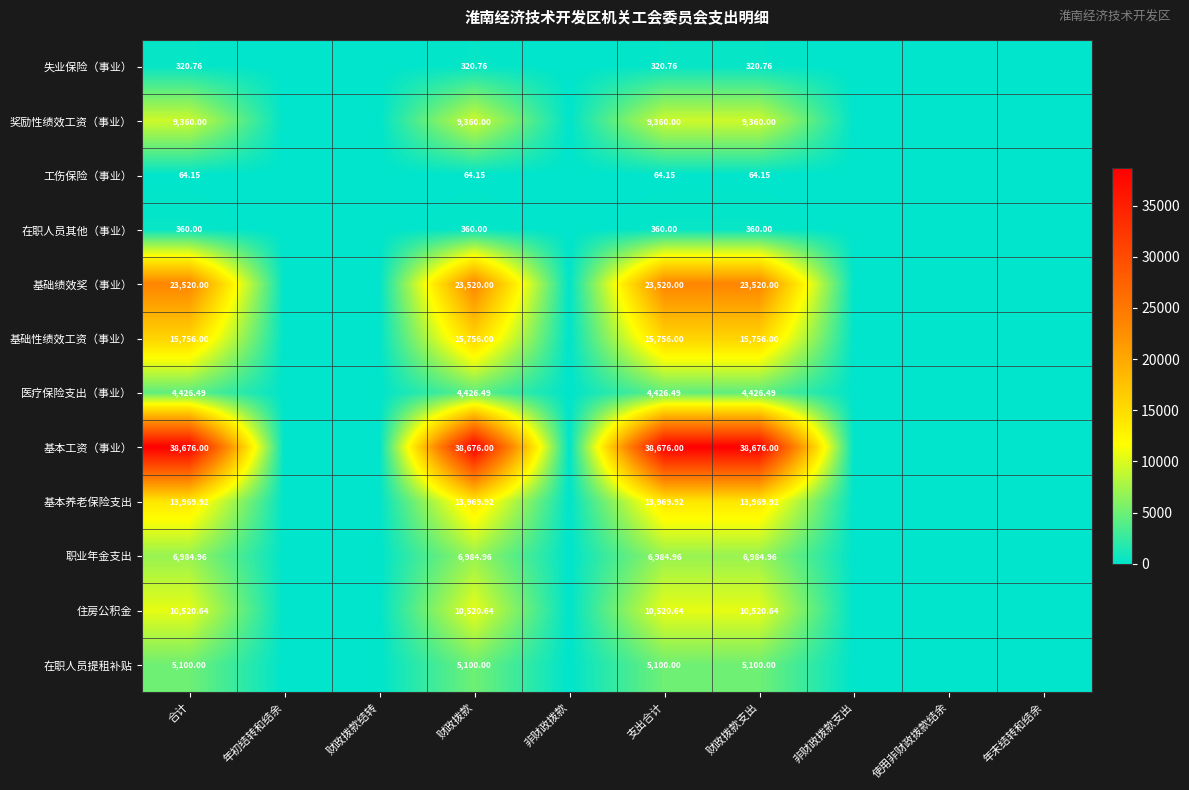

How many values in 失业保险（事业） are above zero?

4